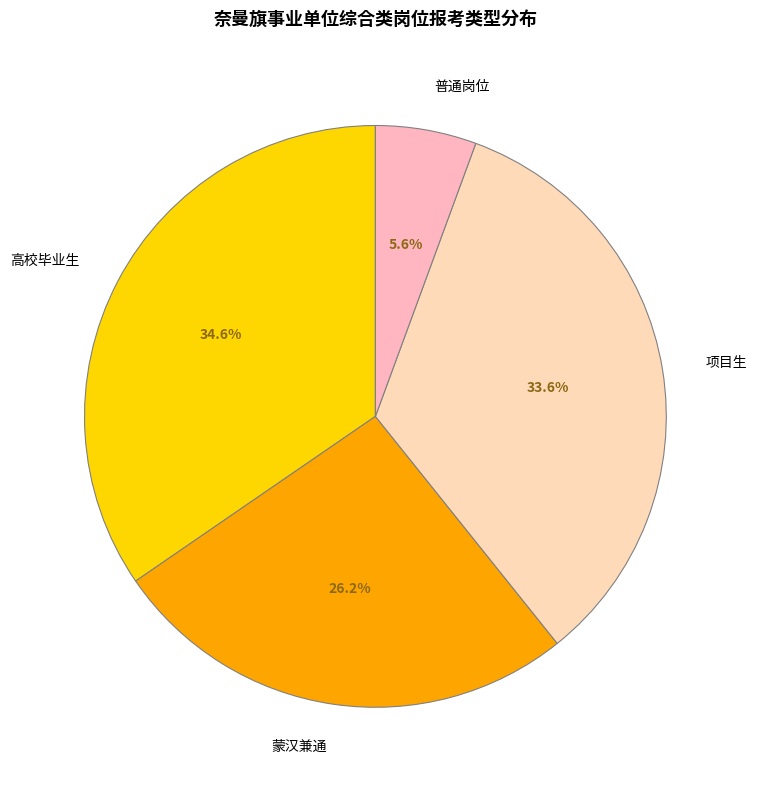

Rank the categories by value from highest to lowest.

高校毕业生, 项目生, 蒙汉兼通, 普通岗位